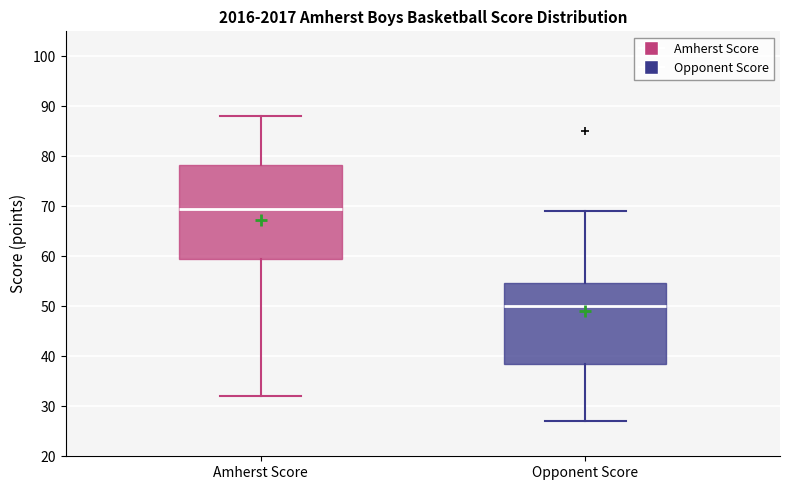

Reading left to right, read every box against the y-axis: the position of its median line, the range the box covers, and the ends of its whiskers. The values are not printed on the chart, so give them approximately, as read against the axis.

Amherst Score: median 70, box 60 to 78, whiskers 32 to 88
Opponent Score: median 50, box 39 to 55, whiskers 27 to 69